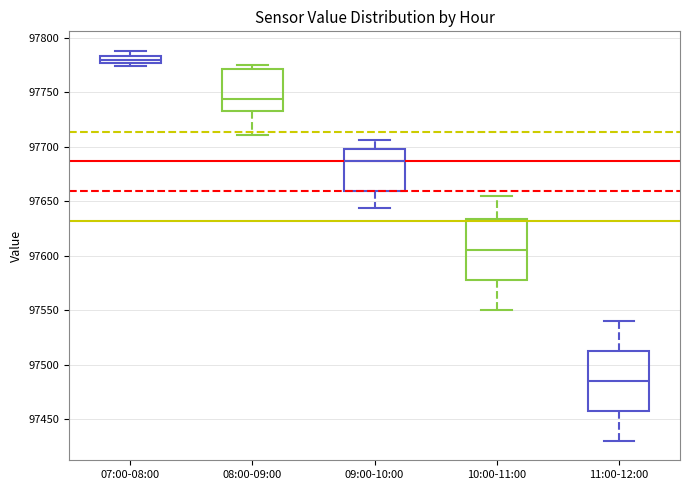

Which box's median line is the highest?

07:00-08:00